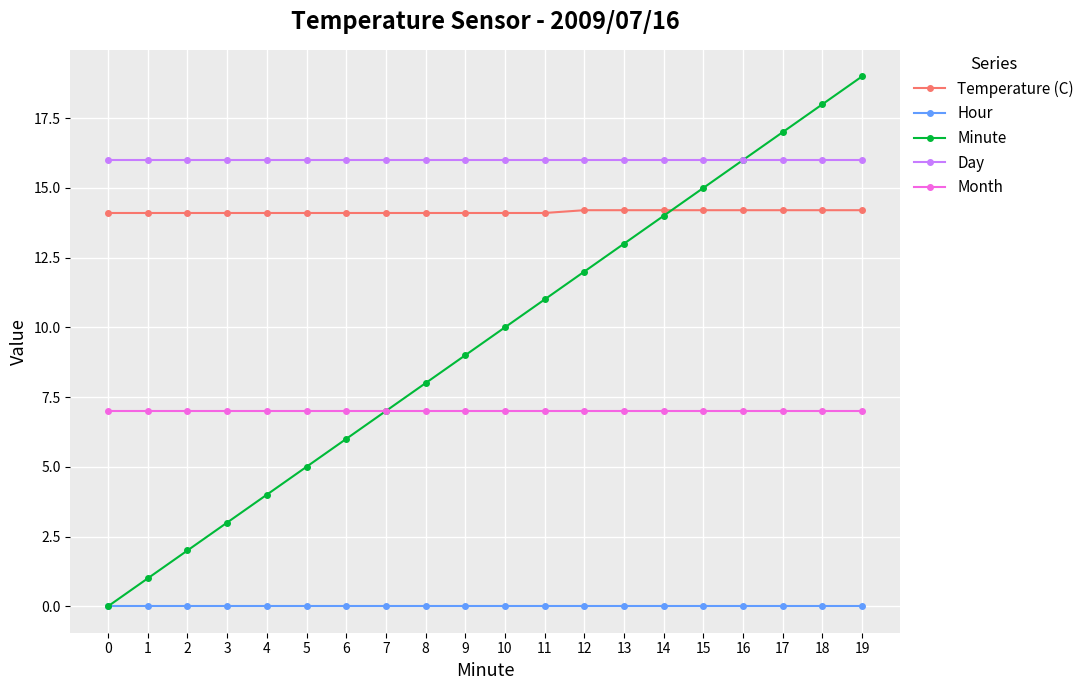

What is the value of the Temperature (C) point at the 16th from the left?

14.2